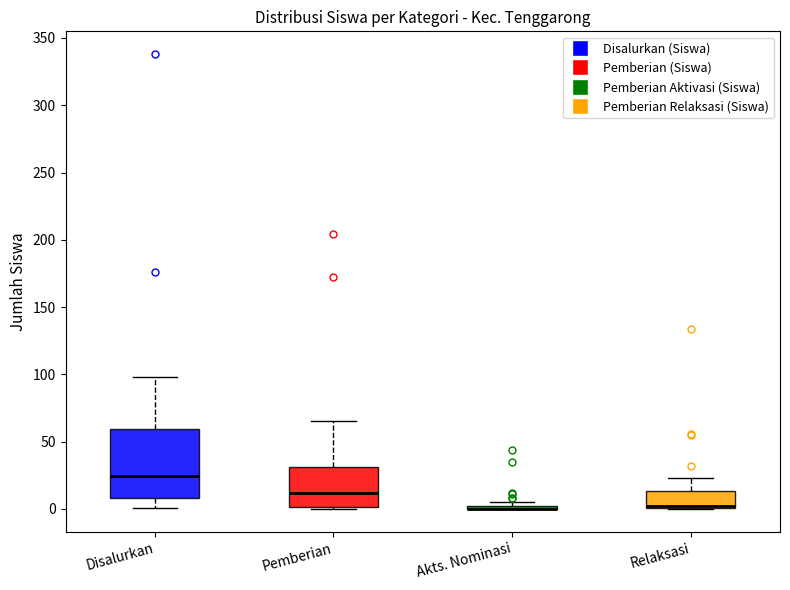

Reading left to right, read every box against the y-axis: the position of its median line, the range the box covers, and the ends of its whiskers. The values are not printed on the chart, so give them approximately, as read against the axis.

Disalurkan: median 25, box 10 to 60, whiskers 0 to 100
Pemberian: median 10, box 0 to 30, whiskers 0 (just below the box's lower edge) to 65
Akts. Nominasi: box collapsed to a line at 0, whiskers 0 to 5
Relaksasi: median 0 (drawn on the box's lower edge), box 0 to 15, whiskers 0 to 25